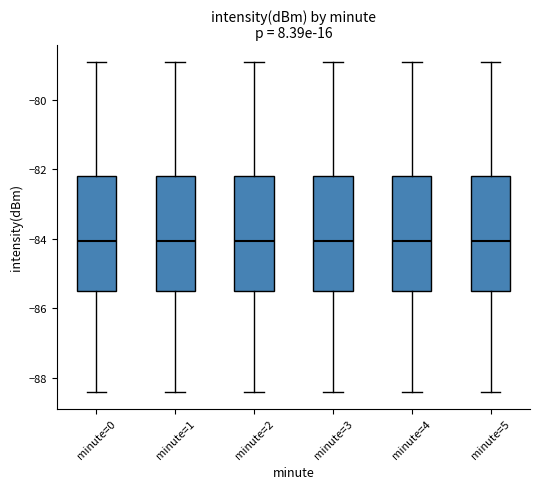

Where is the lower edge of the box for minute=1 on the y-axis? The values are not printed on the chart, so give them approximately, as read against the axis.

-85.4